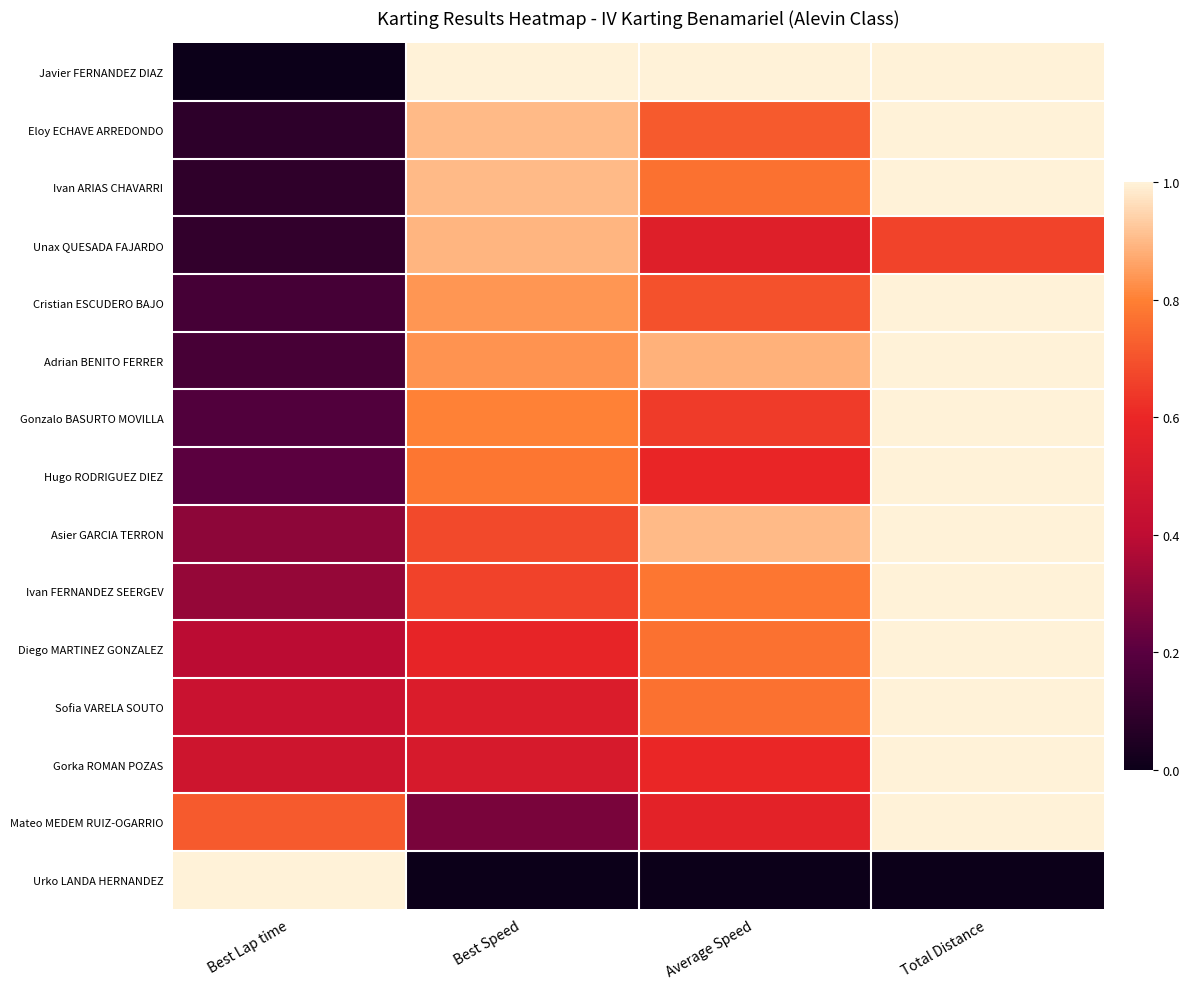

Reading left to right, list all the values displayed in this chart.

Javier FERNANDEZ DIAZ: Best Lap time=0.0	Best Speed=1.0	Average Speed=1.0	Total Distance=1.0
Eloy ECHAVE ARREDONDO: Best Lap time=0.1	Best Speed=0.9	Average Speed=0.7	Total Distance=1.0
Ivan ARIAS CHAVARRI: Best Lap time=0.1	Best Speed=0.9	Average Speed=0.8	Total Distance=1.0
Unax QUESADA FAJARDO: Best Lap time=0.1	Best Speed=0.9	Average Speed=0.5	Total Distance=0.7
Cristian ESCUDERO BAJO: Best Lap time=0.1	Best Speed=0.8	Average Speed=0.7	Total Distance=1.0
Adrian BENITO FERRER: Best Lap time=0.2	Best Speed=0.8	Average Speed=0.9	Total Distance=1.0
Gonzalo BASURTO MOVILLA: Best Lap time=0.2	Best Speed=0.8	Average Speed=0.6	Total Distance=1.0
Hugo RODRIGUEZ DIEZ: Best Lap time=0.2	Best Speed=0.8	Average Speed=0.6	Total Distance=1.0
Asier GARCIA TERRON: Best Lap time=0.3	Best Speed=0.7	Average Speed=0.9	Total Distance=1.0
Ivan FERNANDEZ SEERGEV: Best Lap time=0.3	Best Speed=0.7	Average Speed=0.8	Total Distance=1.0
Diego MARTINEZ GONZALEZ: Best Lap time=0.4	Best Speed=0.6	Average Speed=0.8	Total Distance=1.0
Sofia VARELA SOUTO: Best Lap time=0.4	Best Speed=0.5	Average Speed=0.8	Total Distance=1.0
Gorka ROMAN POZAS: Best Lap time=0.5	Best Speed=0.5	Average Speed=0.6	Total Distance=1.0
Mateo MEDEM RUIZ-OGARRIO: Best Lap time=0.7	Best Speed=0.3	Average Speed=0.6	Total Distance=1.0
Urko LANDA HERNANDEZ: Best Lap time=1.0	Best Speed=0.0	Average Speed=0.0	Total Distance=0.0